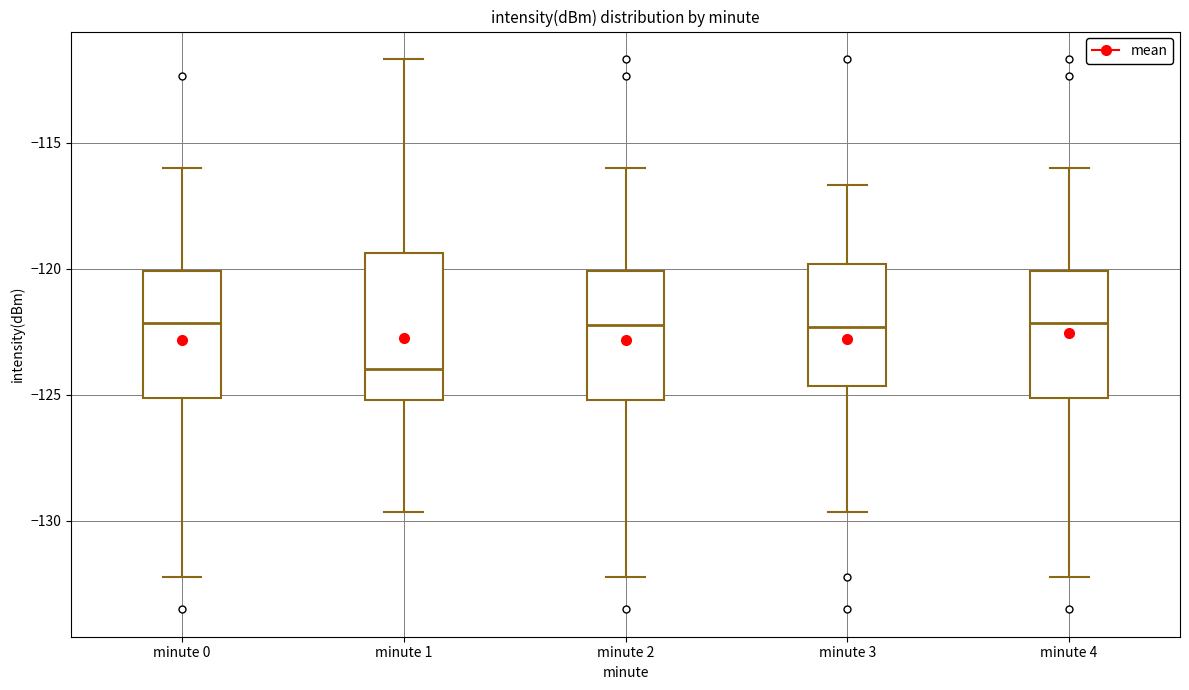

Which box is the tallest, from its lower edge to its upper edge?

minute 1